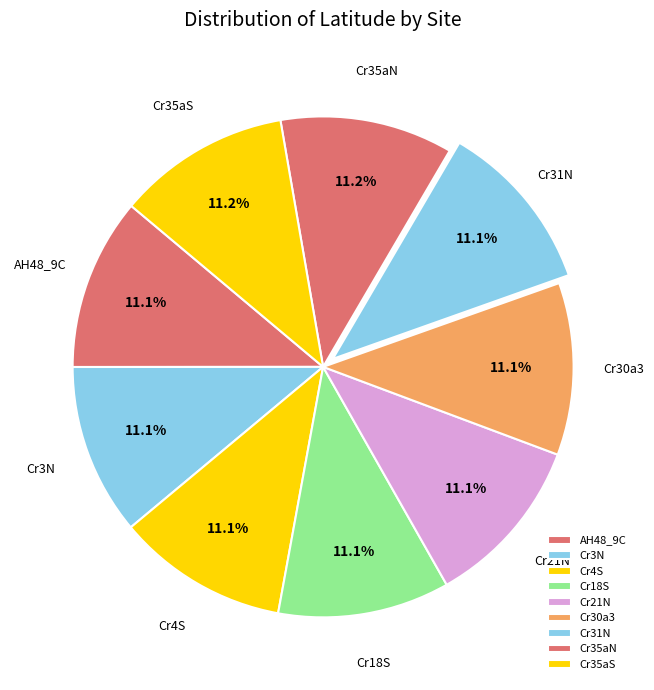

How many slices are in this pie chart?

9